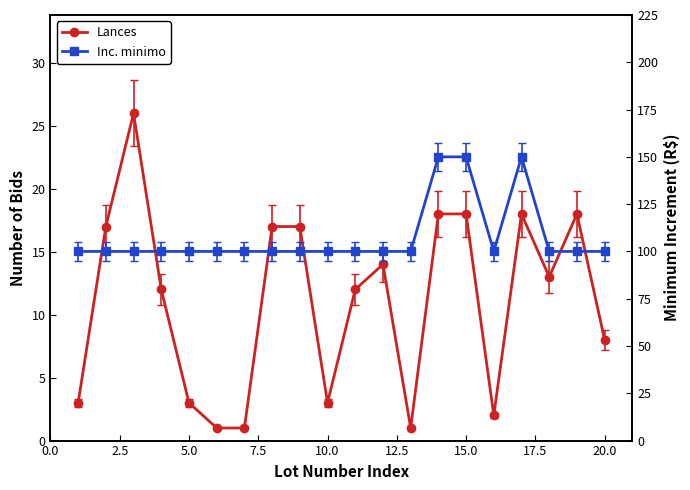

Rank the series at 20.0 from highest to lowest value.

Inc. minimo, Lances